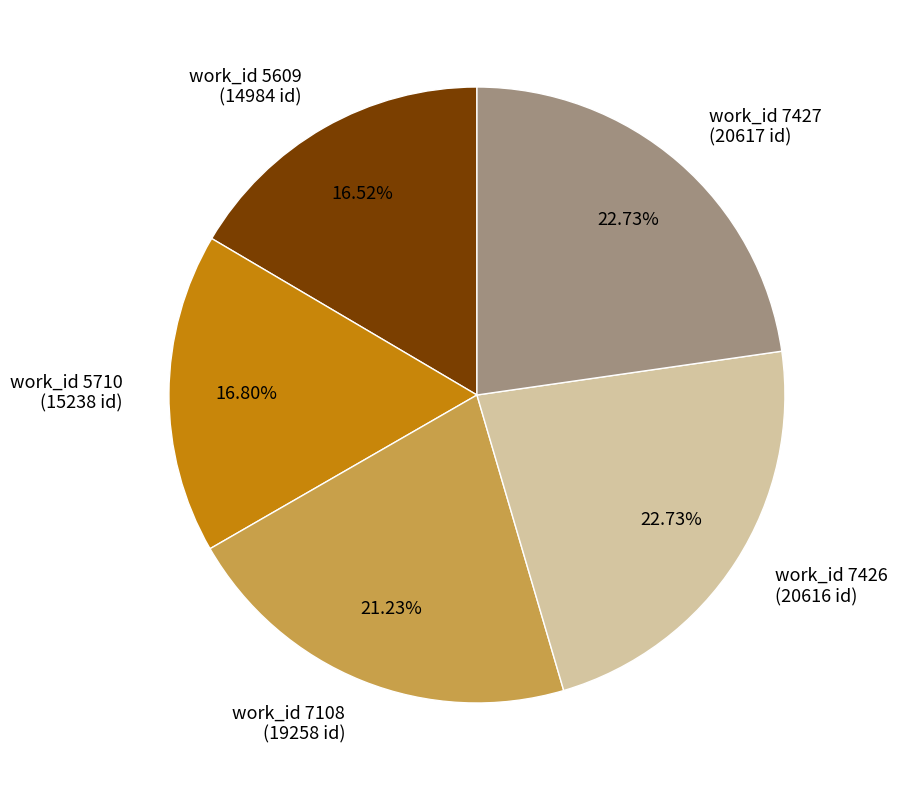

Combined, do work_id 7427 (20617 id) and work_id 7426 (20616 id) account for over 50%?

No